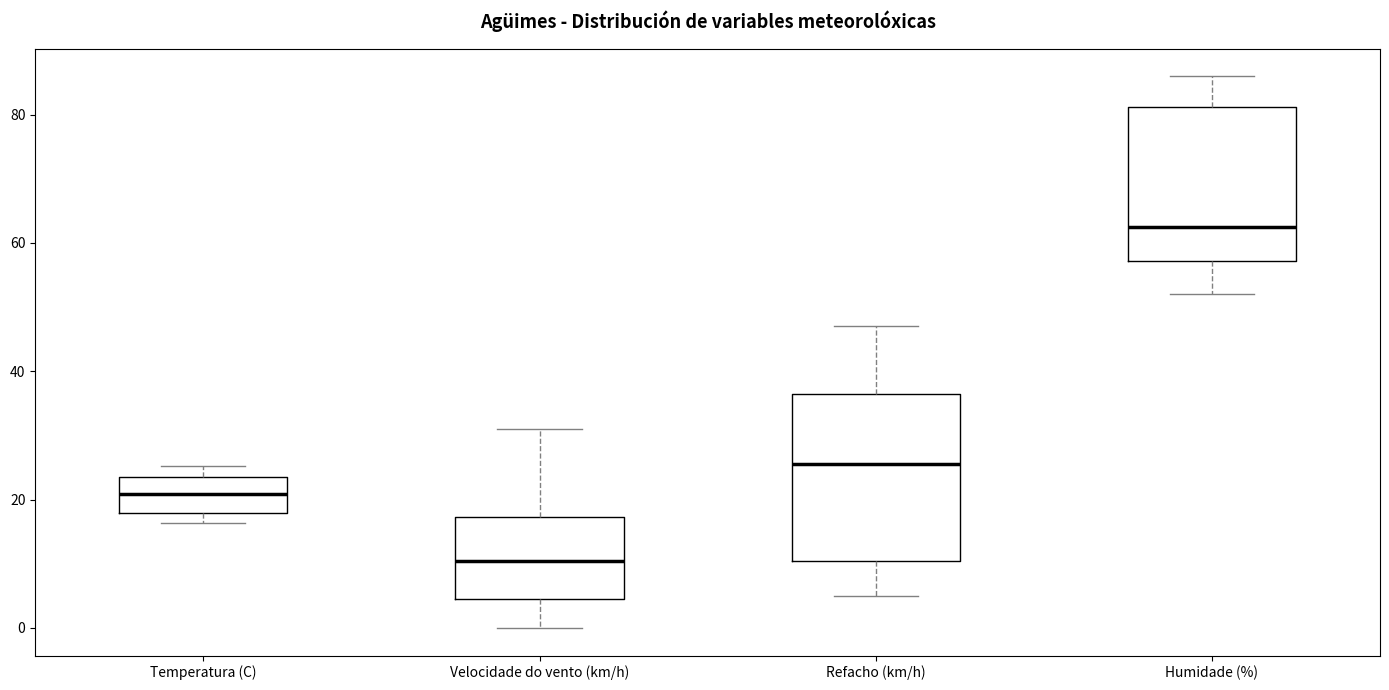

Which box has the lowest median line?

Velocidade do vento (km/h)